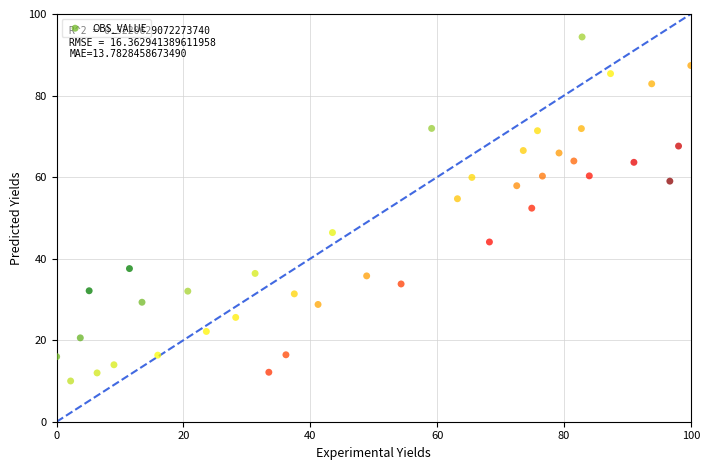

What is the range of Y values (max minus min)?

84.4